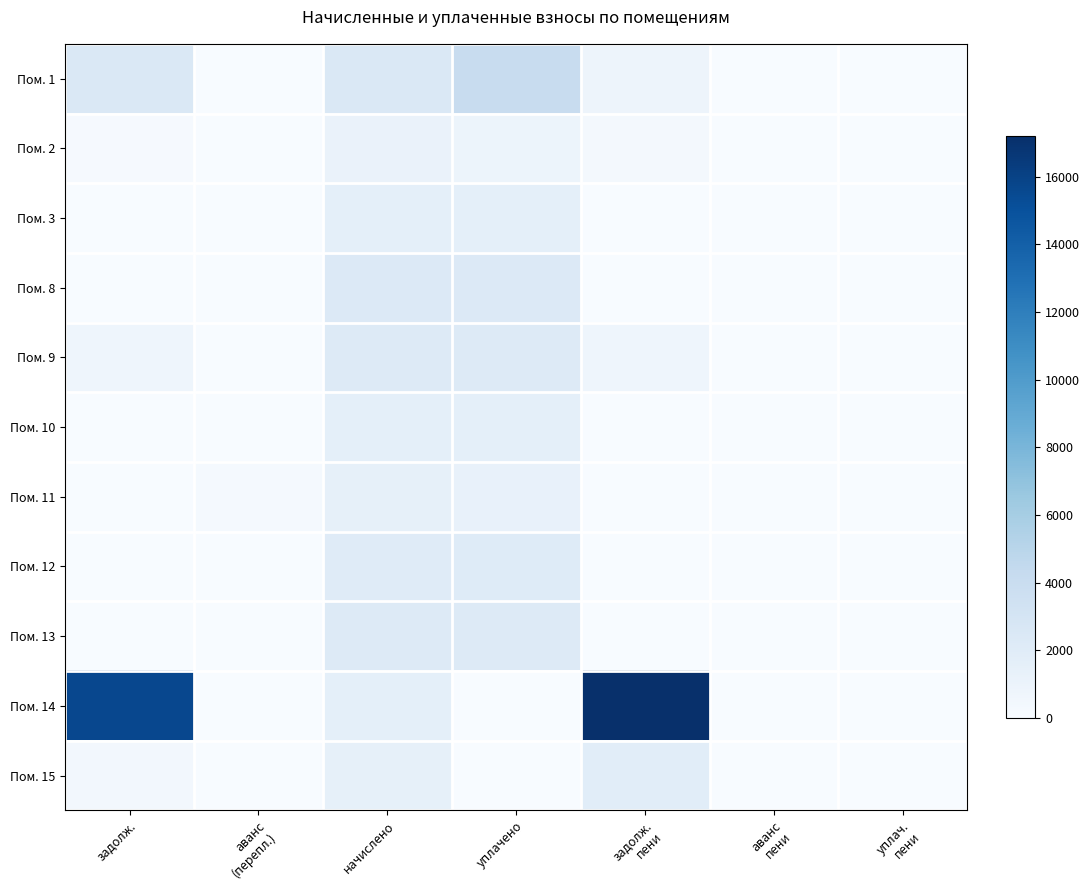

How many categories are shown in the chart?

7